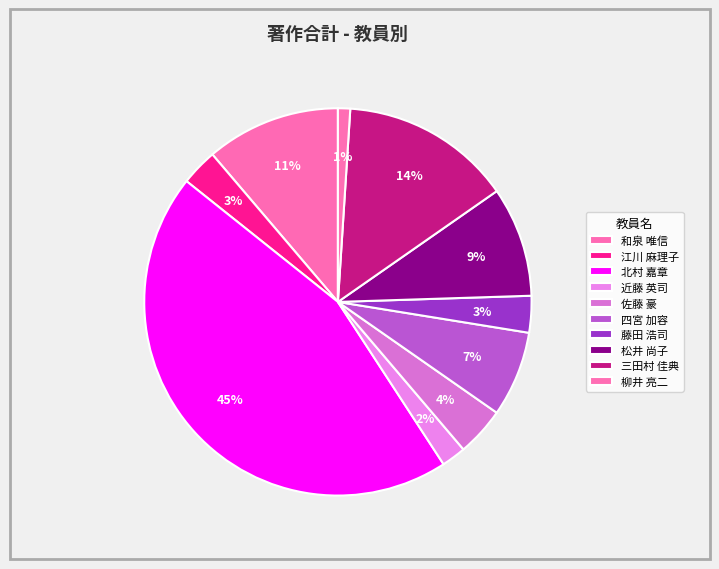

The 柳井 亮二 slice represents 1% of the pie. True or false?

True